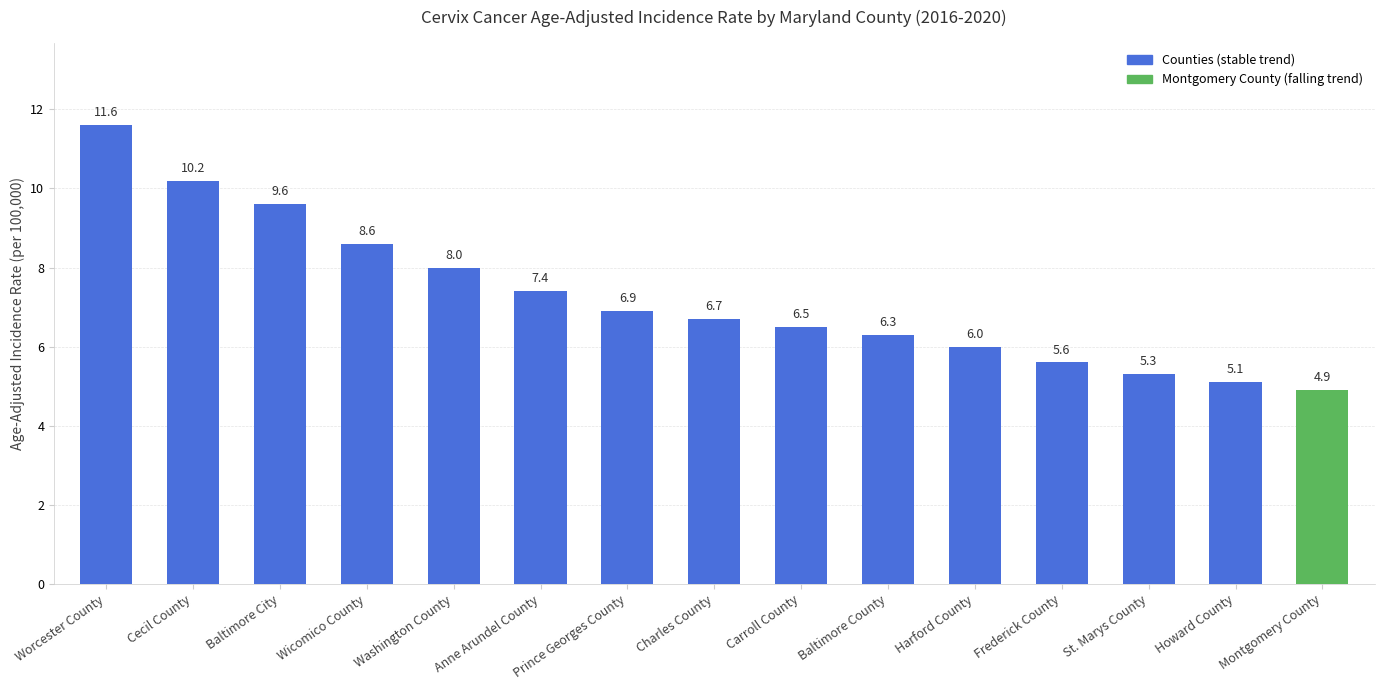

What is the smallest value displayed?

4.9